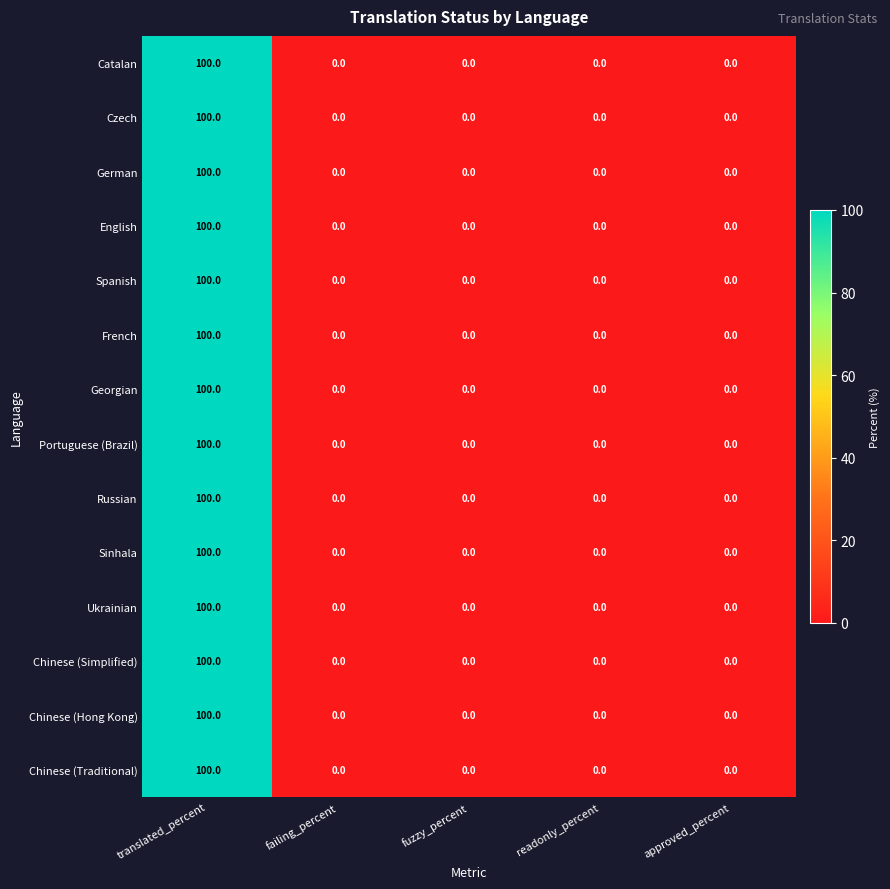

The value of Portuguese (Brazil) at fuzzy_percent is 57. True or false?

False